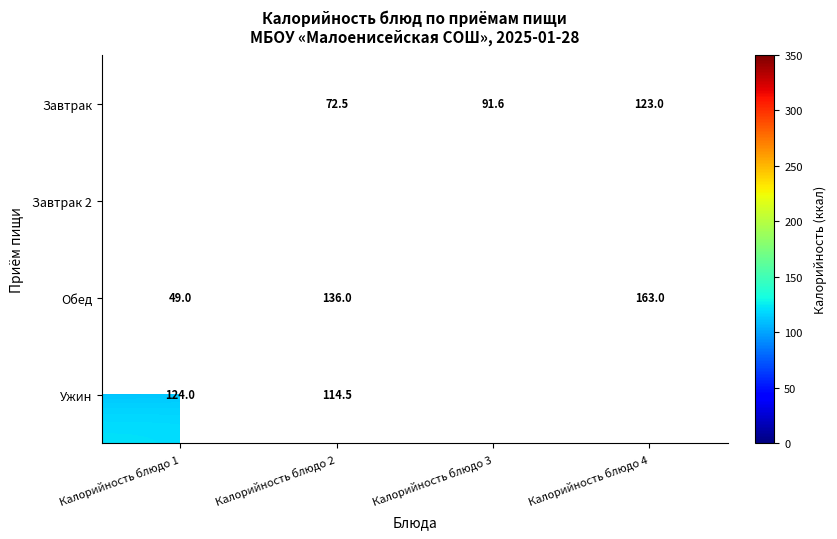

Which label corresponds to the largest value in the chart?

Калорийность блюдо 1